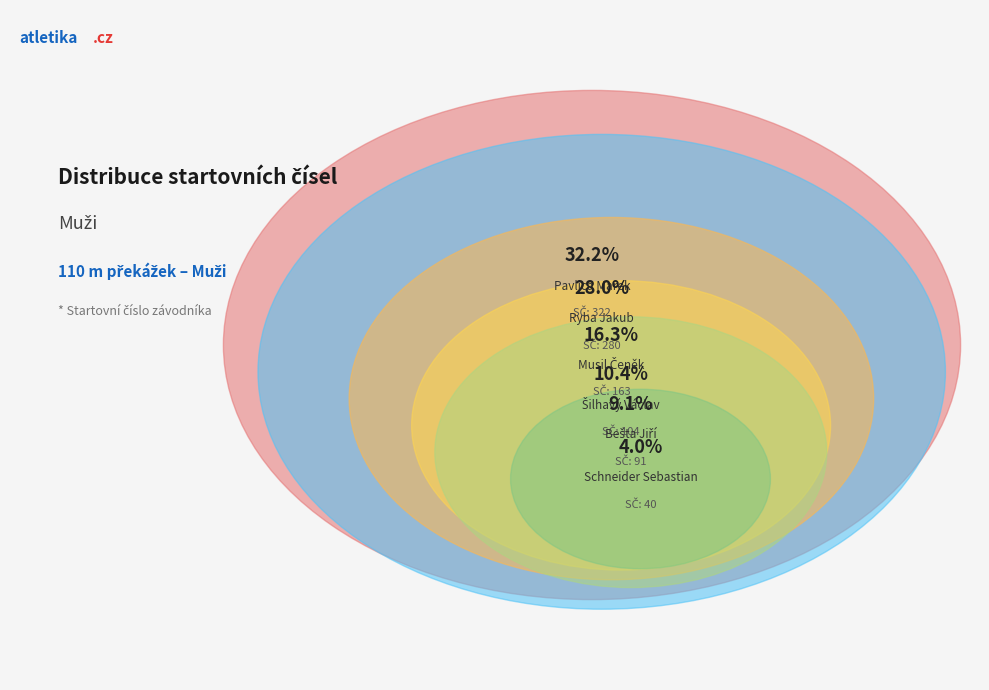

Is there any slice that represents more than half of the pie?

No